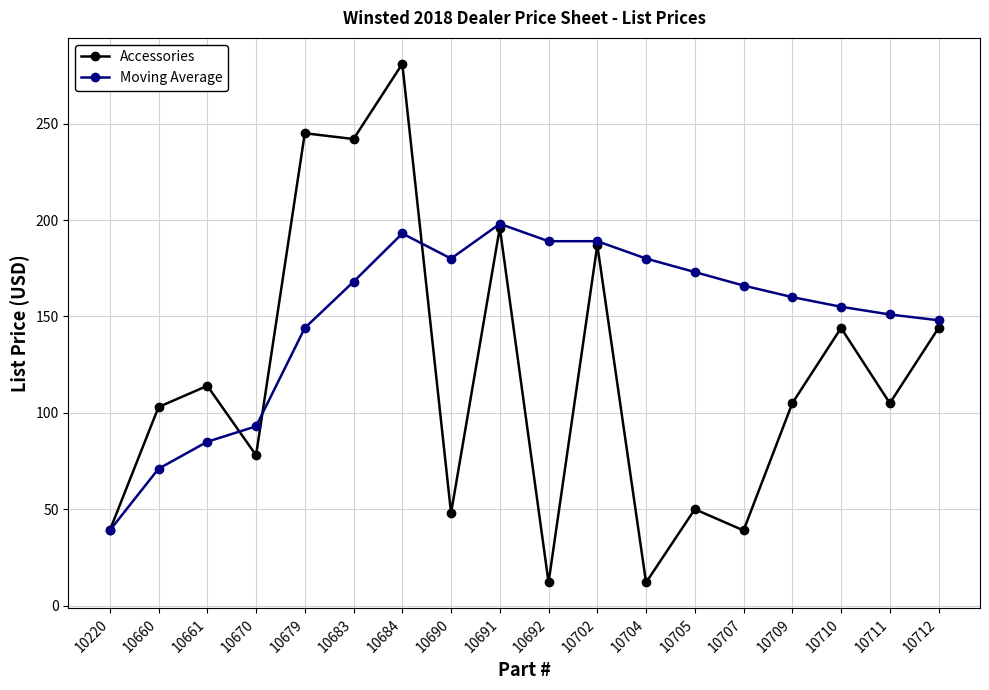

Reading left to right, what are all the values shown in this chart?

Accessories: 10220=39	10660=103	10661=114	10670=78	10679=245	10683=242	10684=281	10690=48	10691=196	10692=12	10702=187	10704=12	10705=50	10707=39	10709=105	10710=144	10711=105	10712=144
Moving Average: 10220=39	10660=71	10661=85	10670=93	10679=144	10683=168	10684=193	10690=180	10691=198	10692=189	10702=189	10704=180	10705=173	10707=166	10709=160	10710=155	10711=151	10712=148